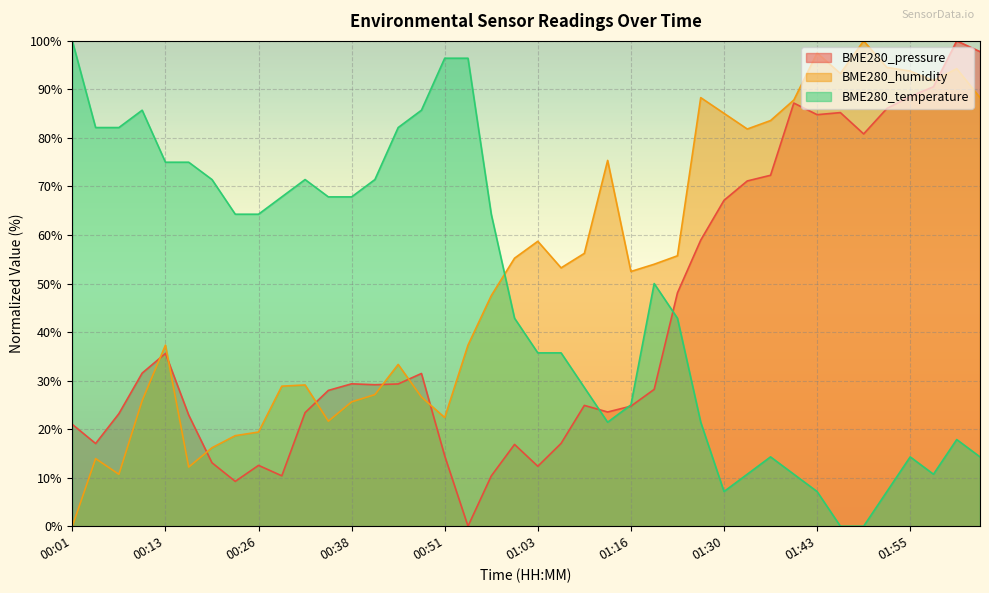

In BME280_temperature, how many points are lower than both neighbors (excluding endpoints)?

3